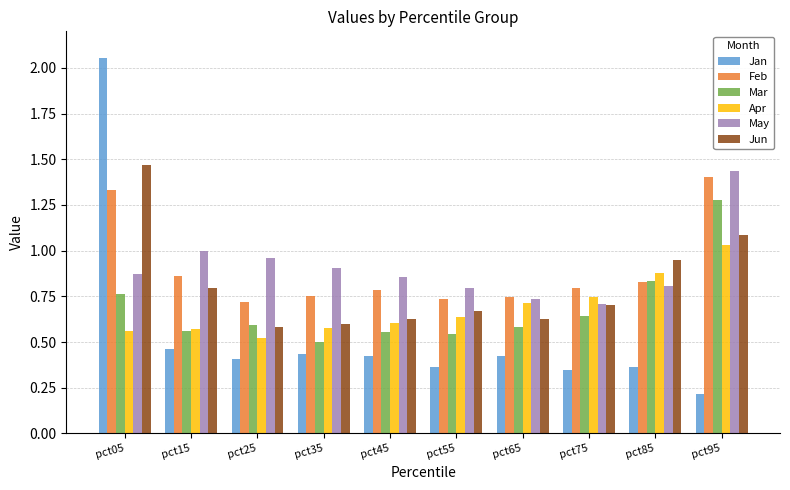

What is the spread (max minus min) of values at pct95?

1.2